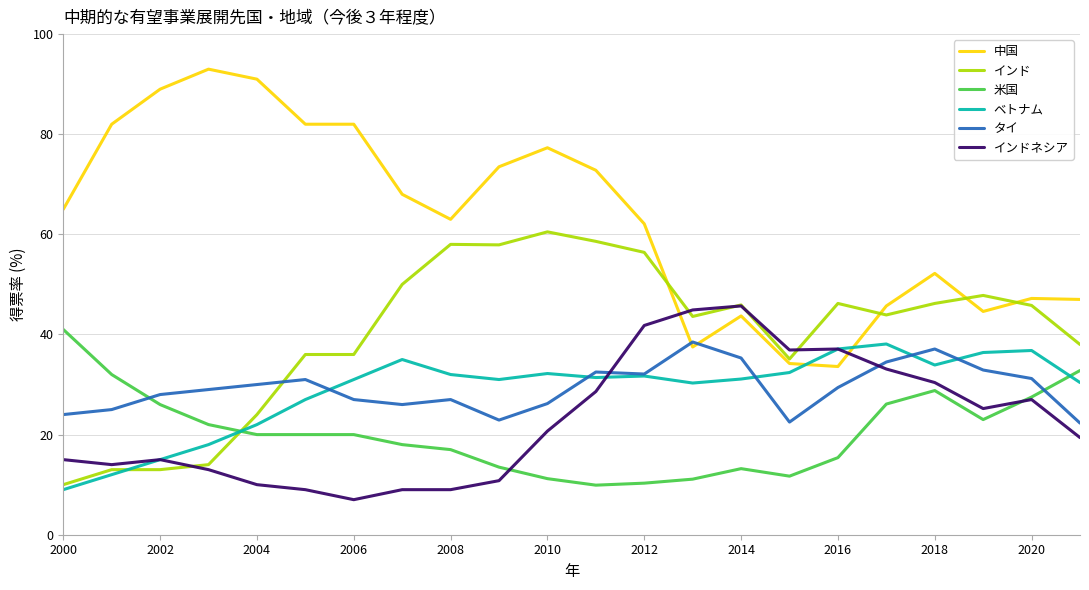

How many intersections are there between インド and 中国?

4